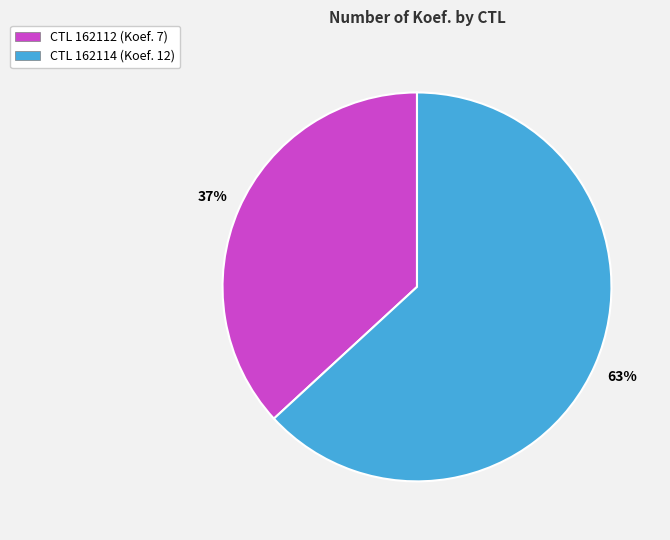

Which slice is the largest?

CTL 162114 (Koef. 12)